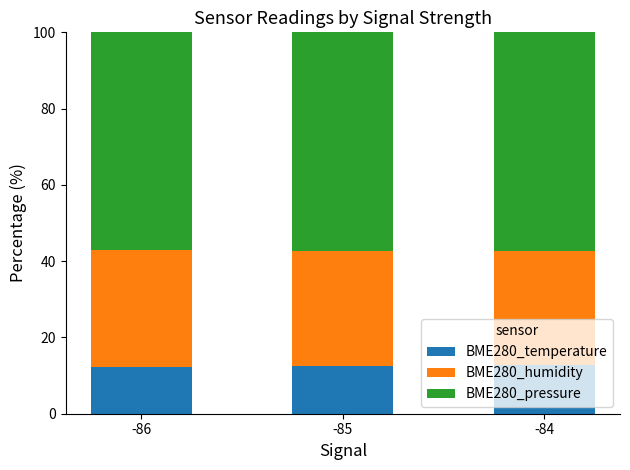

What is the lowest value of the BME280_temperature series?

12.3